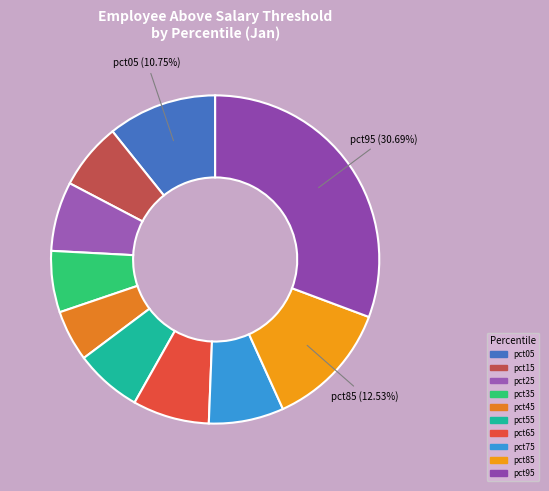

Is it true that pct25 is 21% of the pie?

False